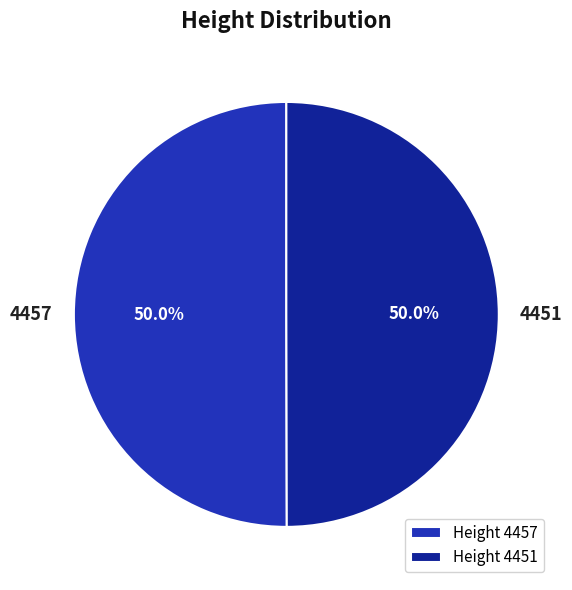

What is the total percentage of Height 4457 and Height 4451?

100.0%